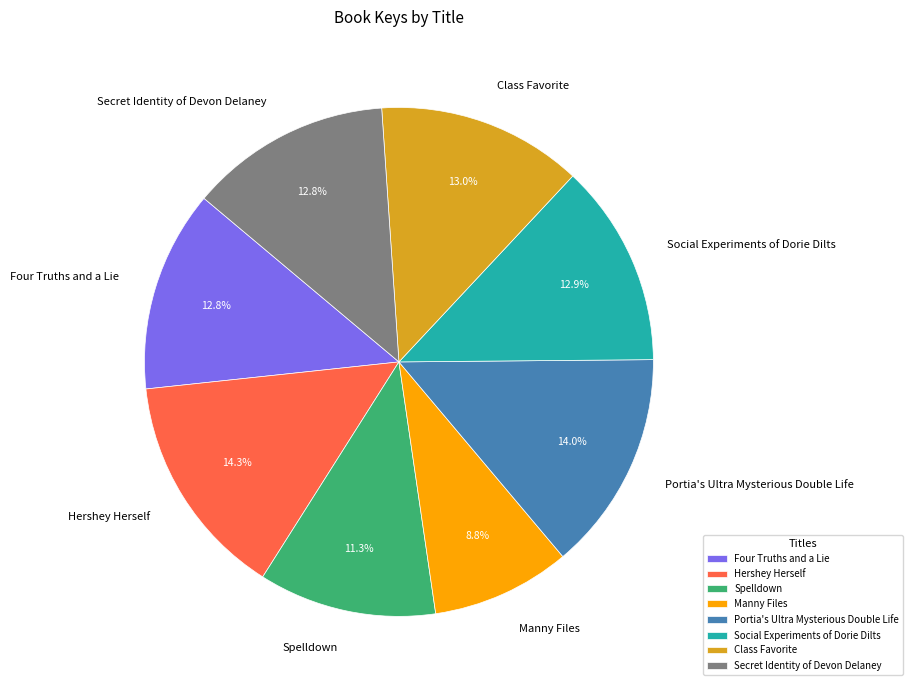

What is the total percentage of Secret Identity of Devon Delaney and Social Experiments of Dorie Dilts?

25.7%